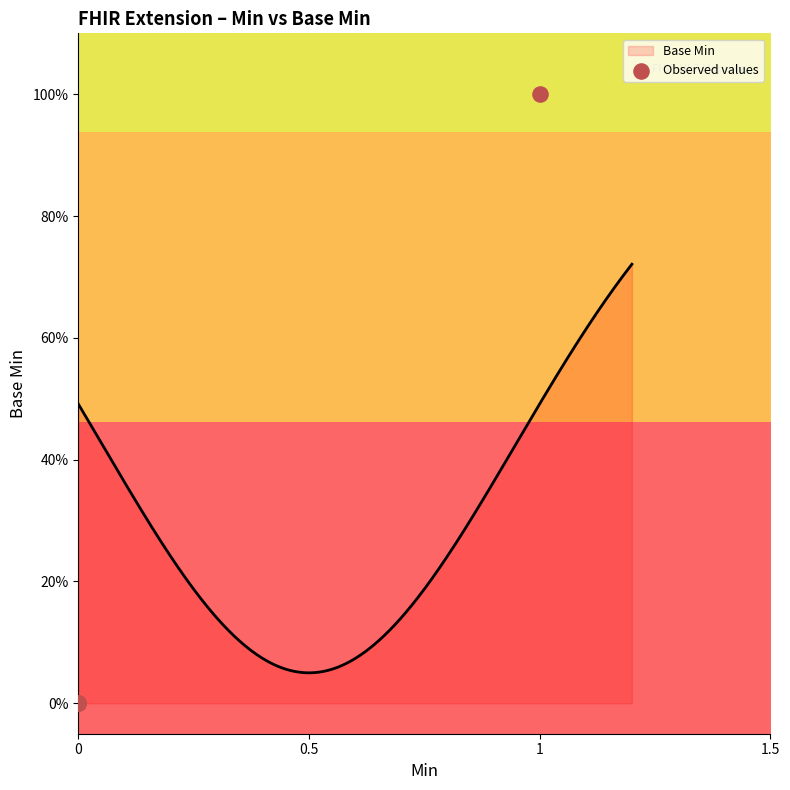

Which has a higher value, 0.5 or 1.5?

0.5